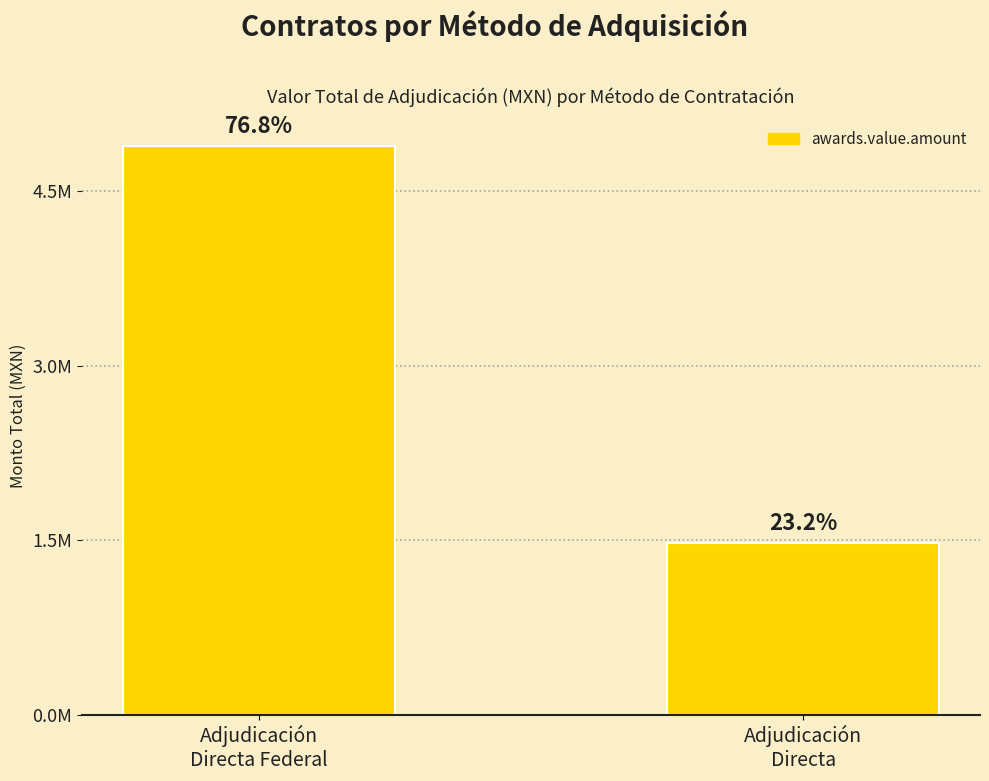

Which has a higher value, Adjudicación
Directa Federal or Adjudicación
Directa?

Adjudicación
Directa Federal